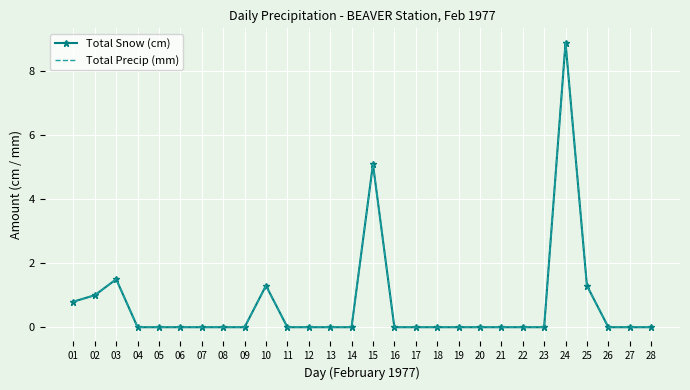

Reading left to right, extract all data points from this chart.

Total Snow (cm): 0.8	1.0	1.5	0.0	0.0	0.0	0.0	0.0	0.0	1.3	0.0	0.0	0.0	0.0	5.1	0.0	0.0	0.0	0.0	0.0	0.0	0.0	0.0	8.9	1.3	0.0	0.0	0.0
Total Precip (mm): 0.8	1.0	1.5	0.0	0.0	0.0	0.0	0.0	0.0	1.3	0.0	0.0	0.0	0.0	5.1	0.0	0.0	0.0	0.0	0.0	0.0	0.0	0.0	8.9	1.3	0.0	0.0	0.0